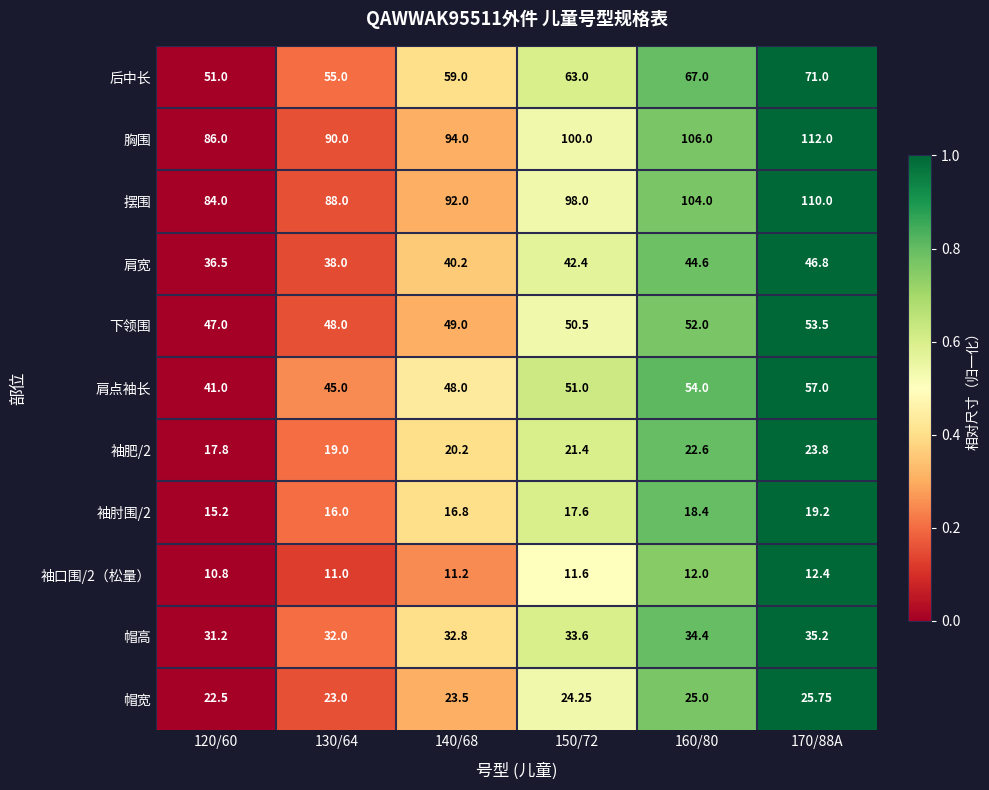

Is the value of 袖肘围/2 at 140/68 greater than the value of 后中长 at 140/68?

No